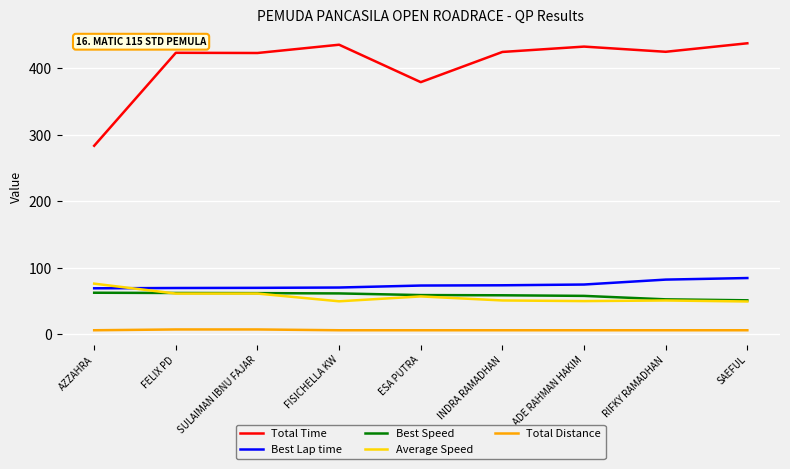

What is the minimum value shown in the chart?

6.0